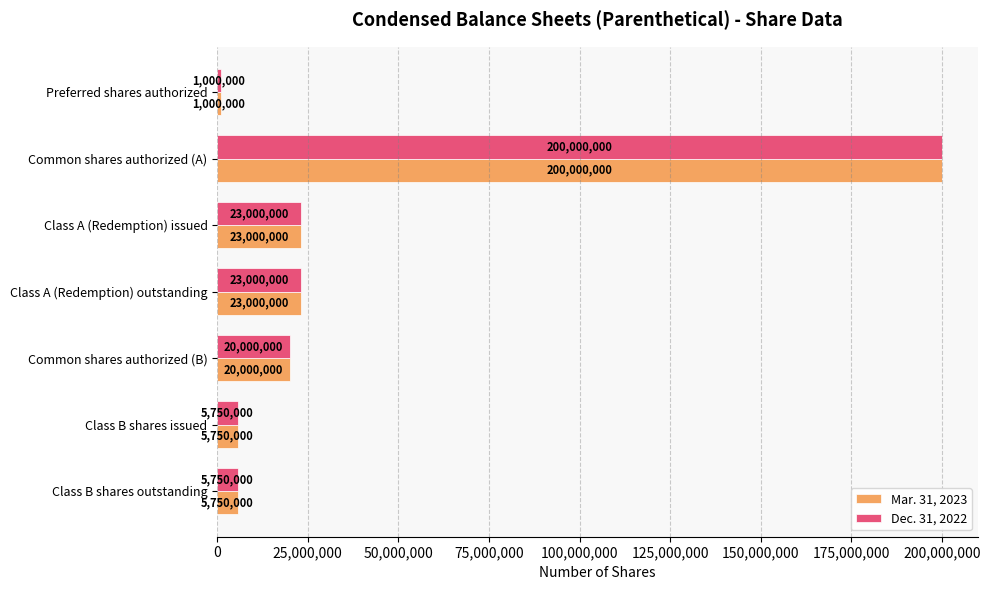

Which category has the highest value in the Mar. 31, 2023 series?

Common shares authorized (A)